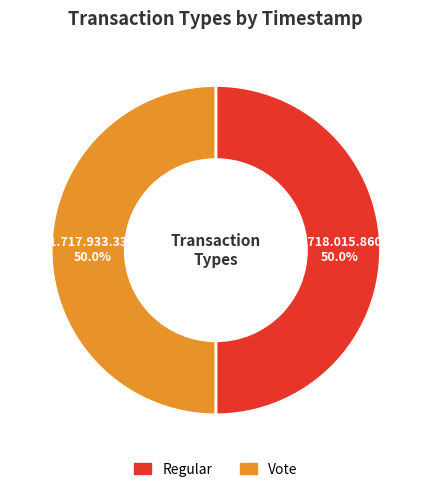

What is the ratio of the value at Vote to the value at Regular?

1.0